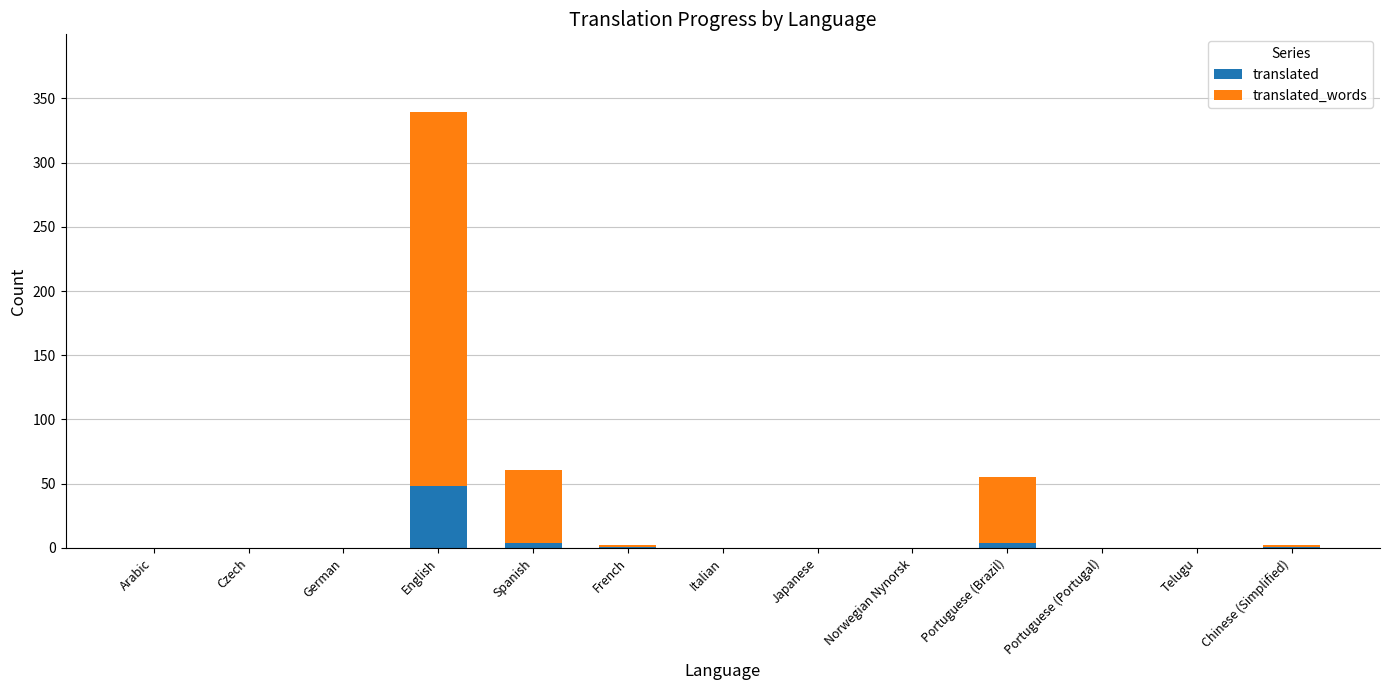

Count the number of data series in this chart.

2